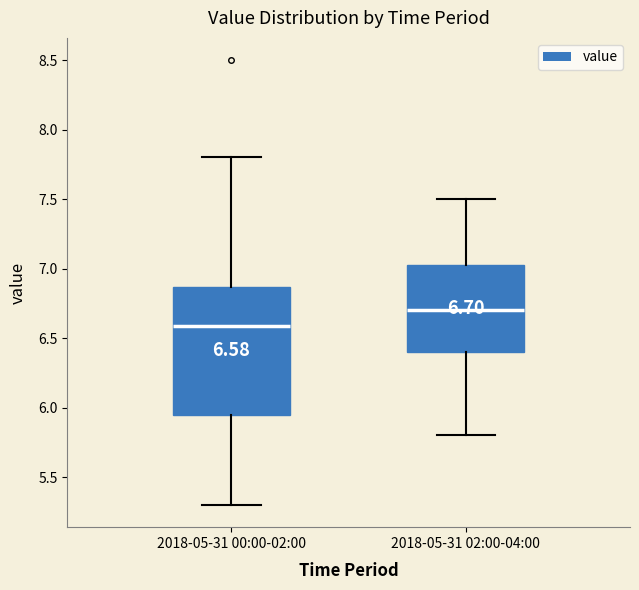

Comparing the boxes themselves (not the whiskers), which one is the tallest?

2018-05-31 00:00-02:00